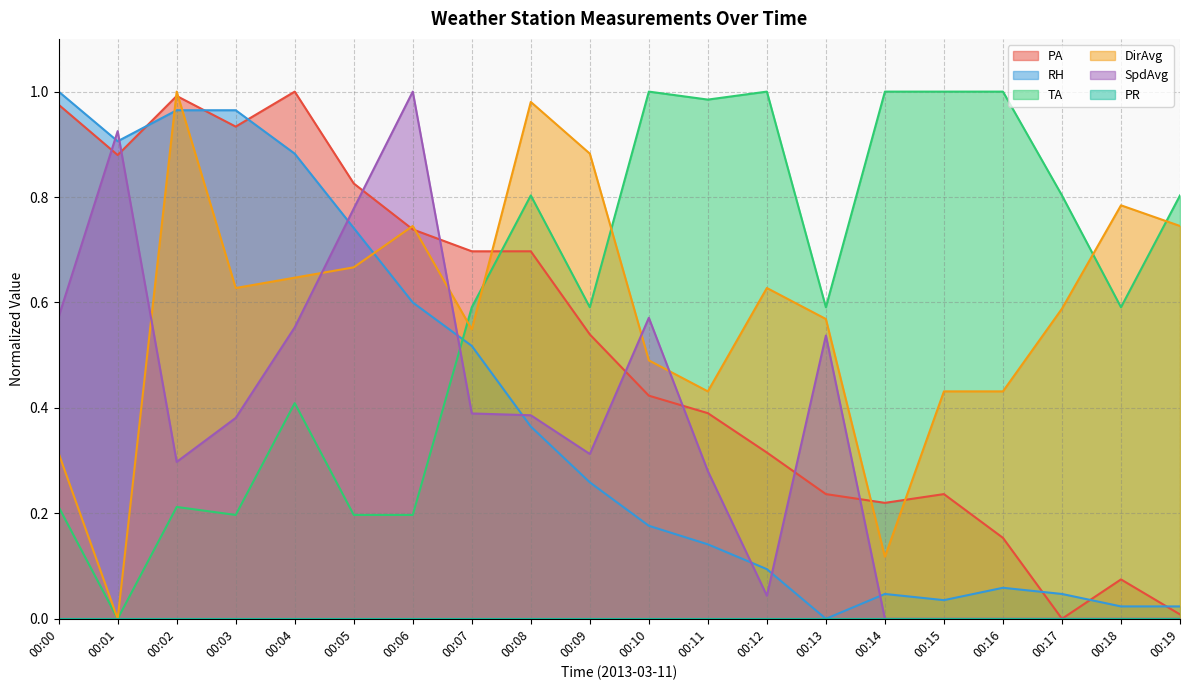

True or false: PA has a value of 0.3 at 00:17.

False